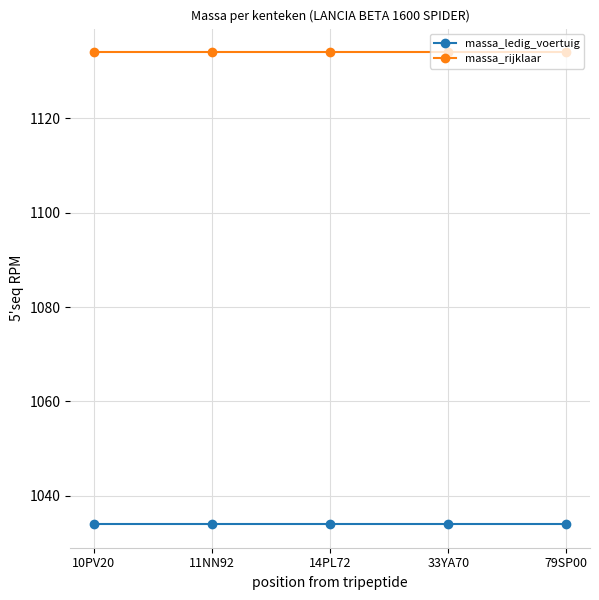

The massa_rijklaar series shows 634 at 11NN92. True or false?

False